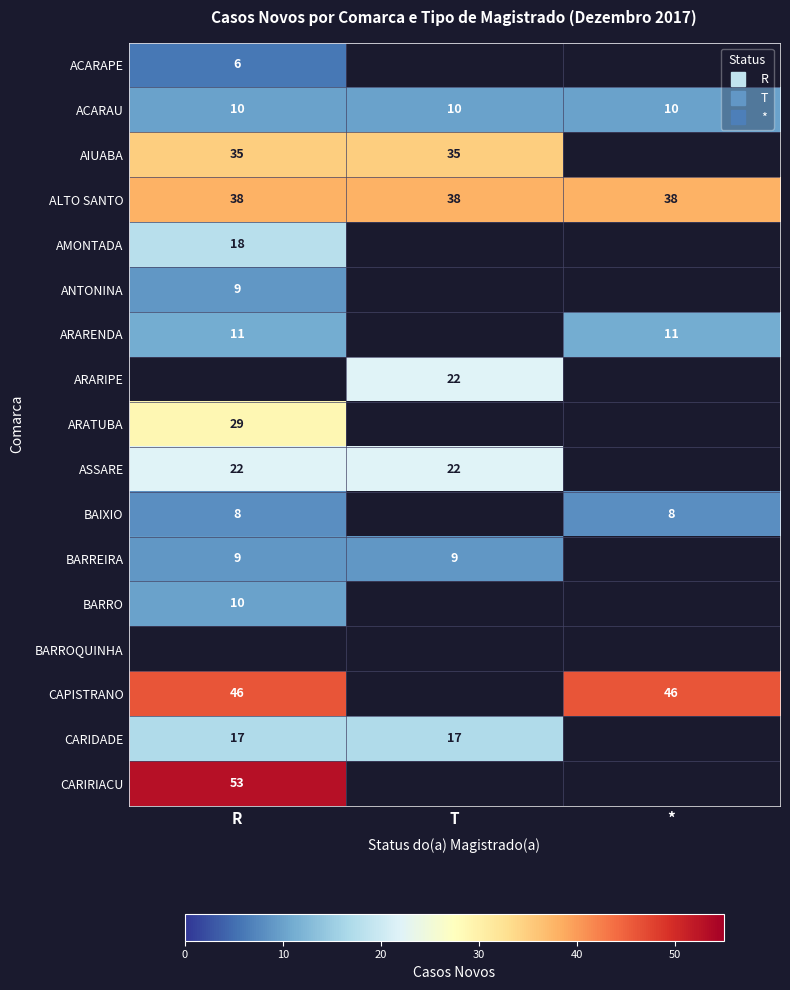

Rank the categories by ACARAU value from lowest to highest.

R, T, *